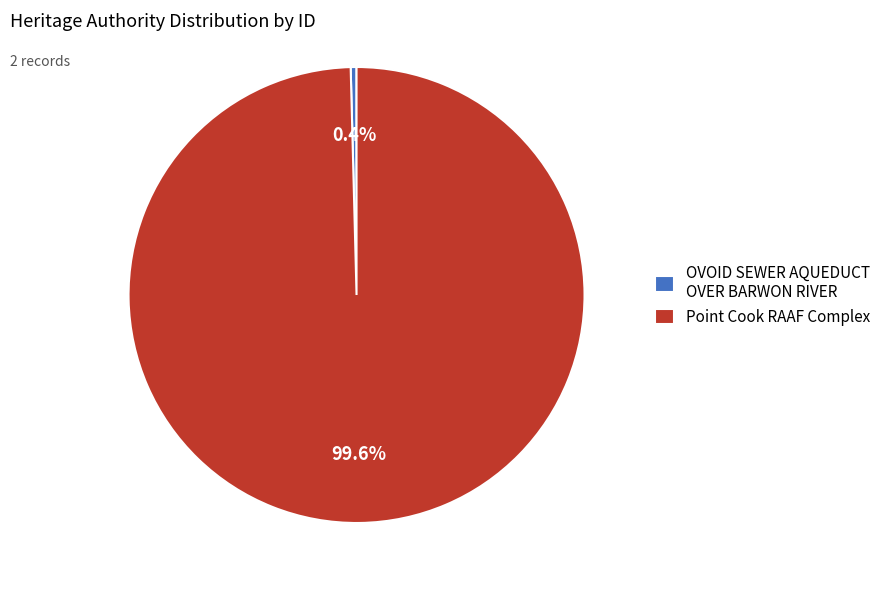

What is the largest slice in the pie chart?

Point Cook RAAF Complex